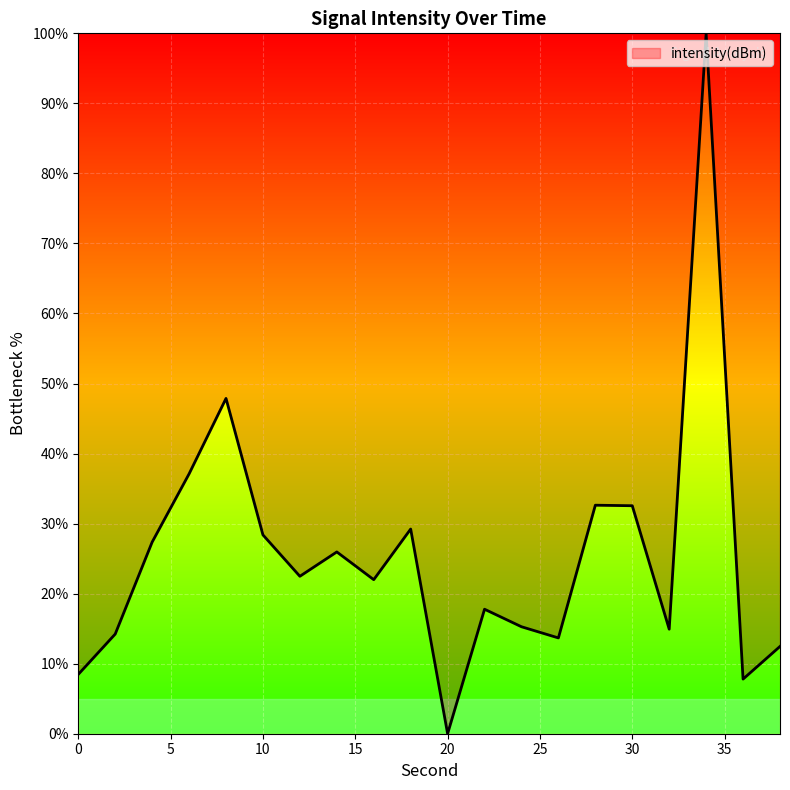

What is the greatest value displayed?

100.0